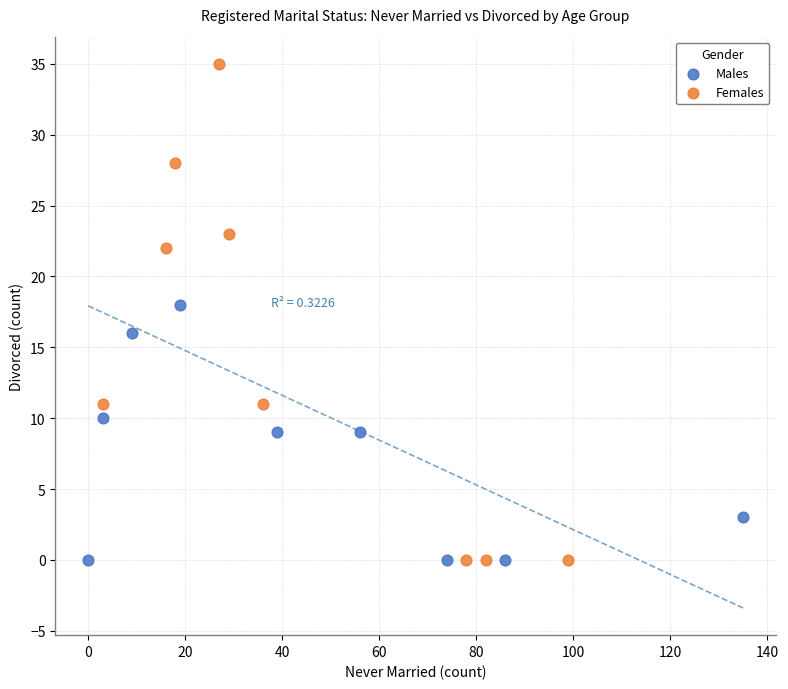

What are all the series names shown in the legend?

Males, Females